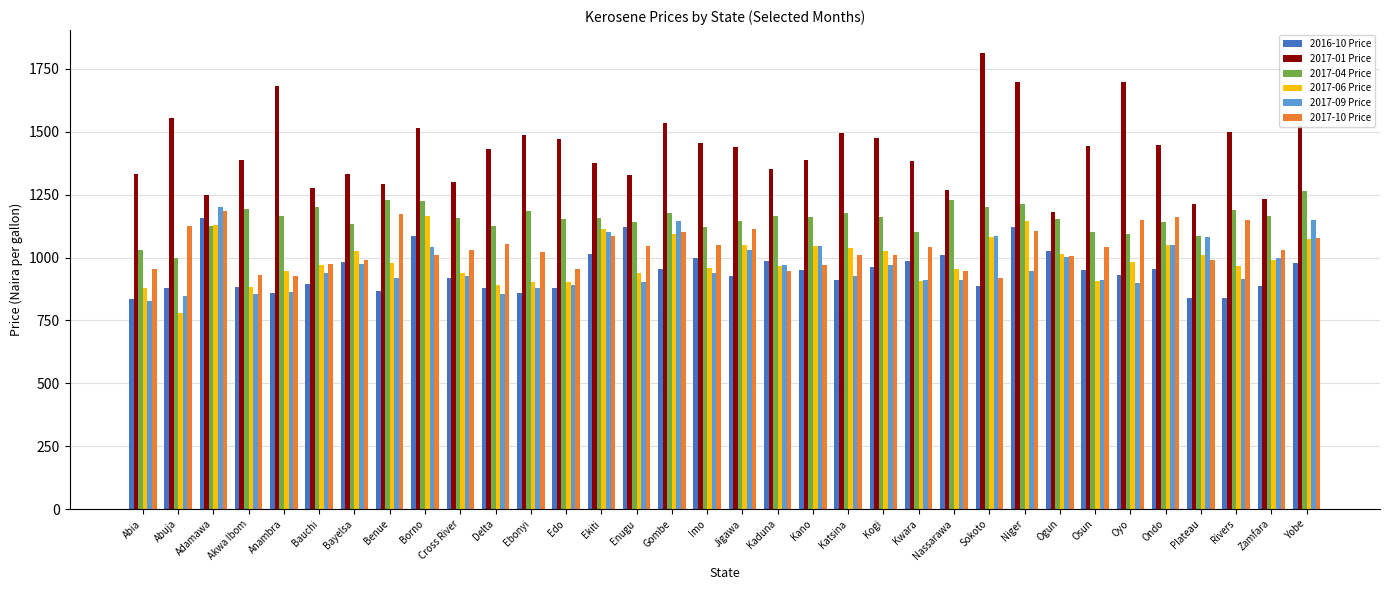

Which series changed the most between Borno and Zamfara?

2017-01 Price